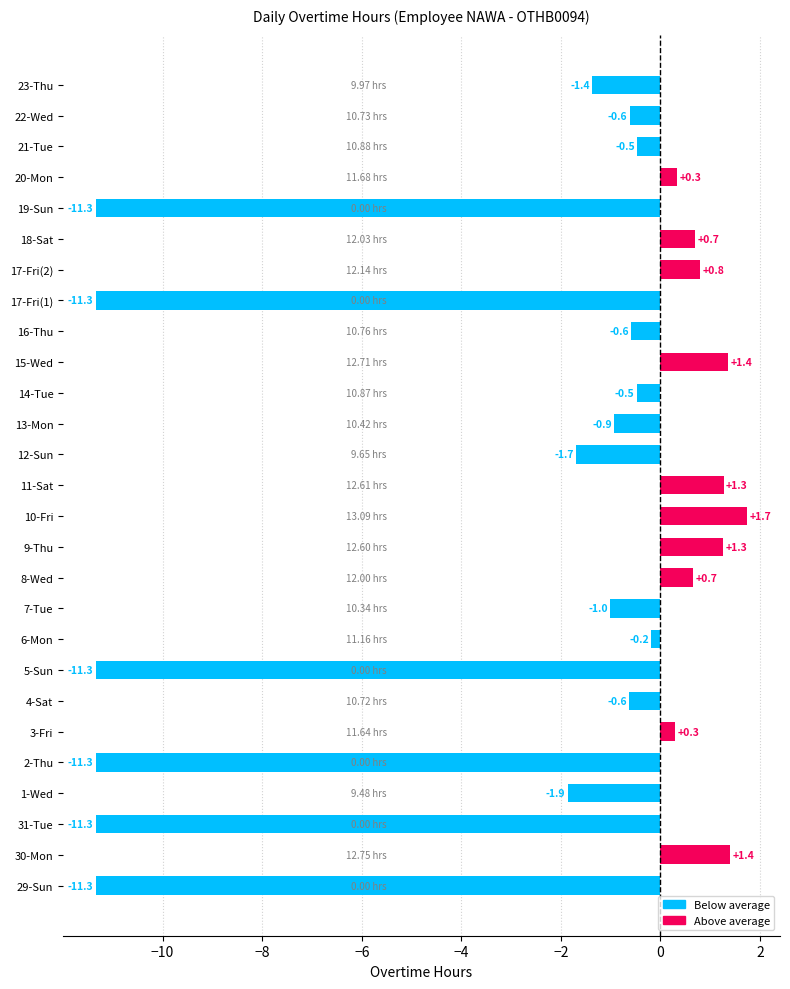

Between 31-Tue and 4-Sat, which is larger?

4-Sat